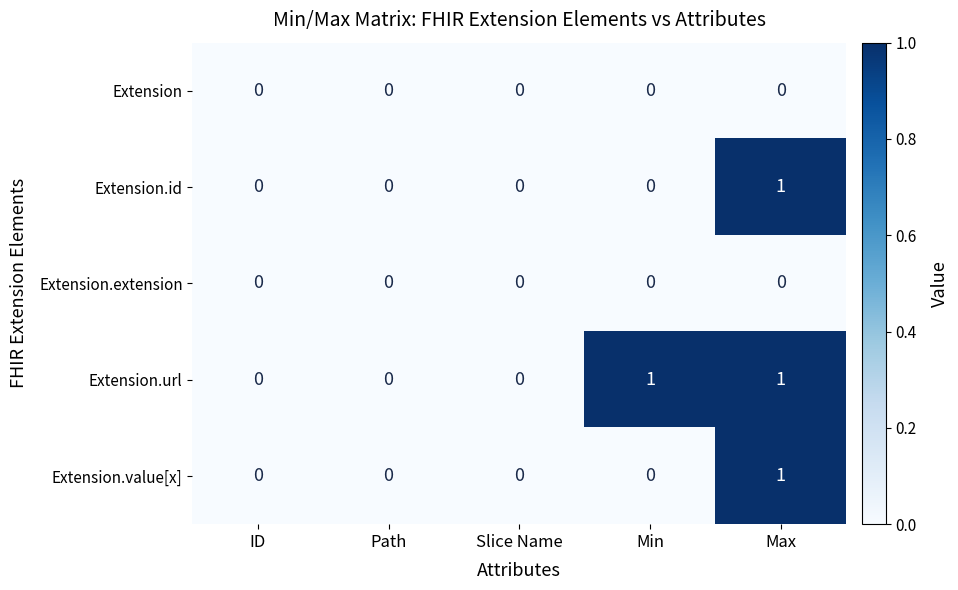

Count the Extension.url values in the range 0 to 1.

5